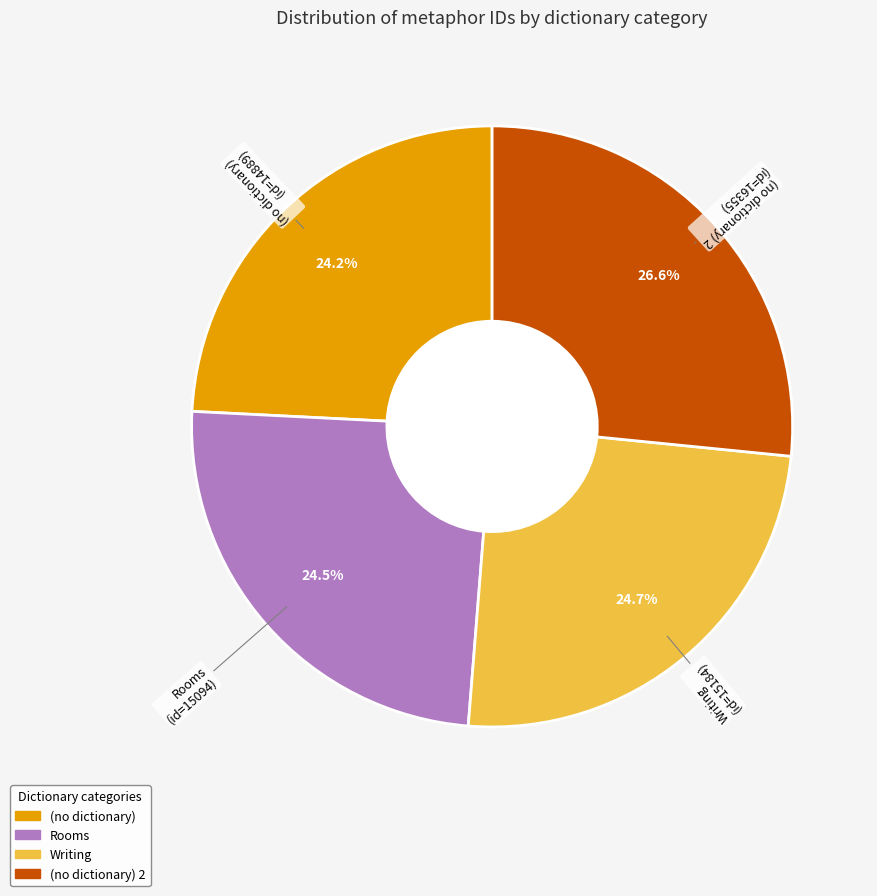

Is there a majority slice in this chart?

No